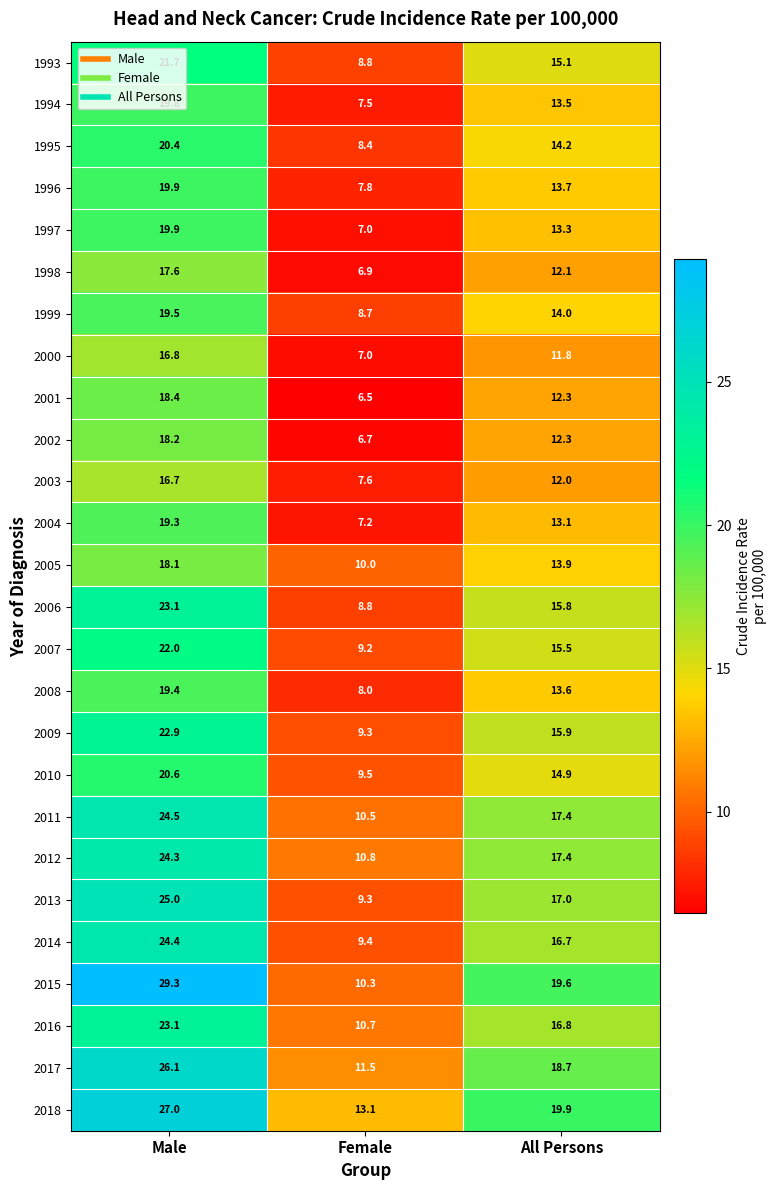

At which label does 2013 first exceed 17?

Male